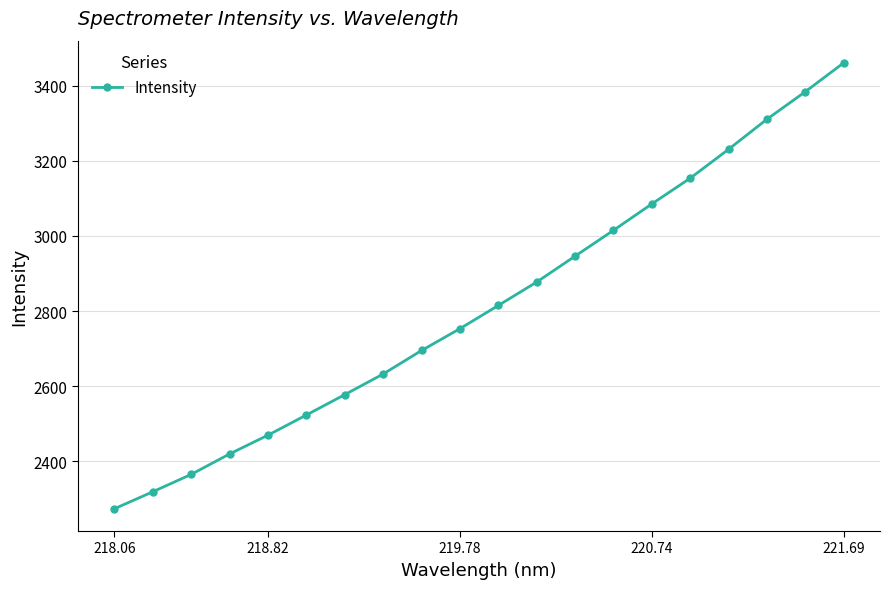

What is the value of the 2nd point from the left?

2318.4